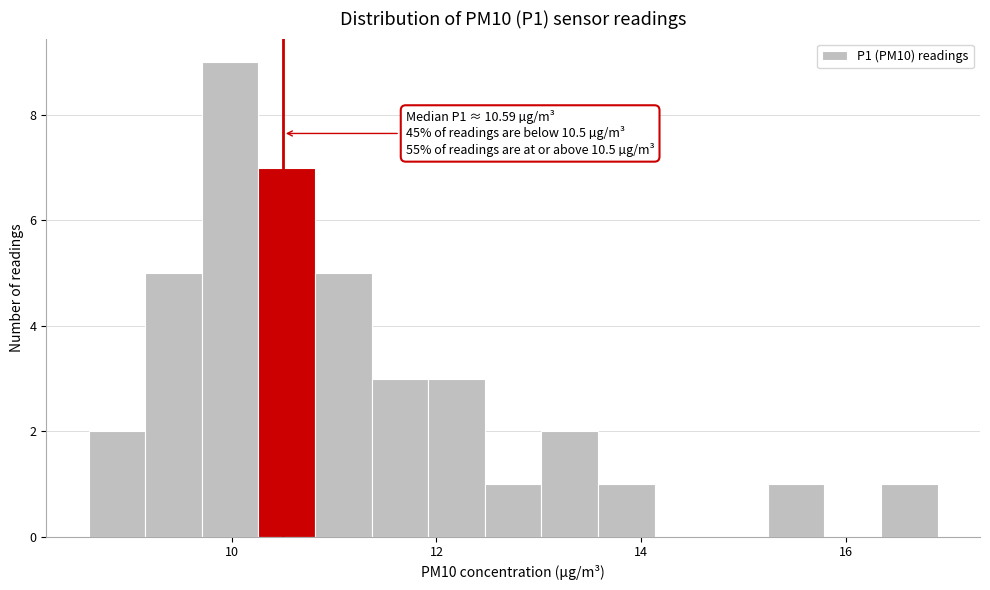

Around what value on the x-axis is the tallest bar? Give the approximate position of its centre, as read against the axis.

10.0